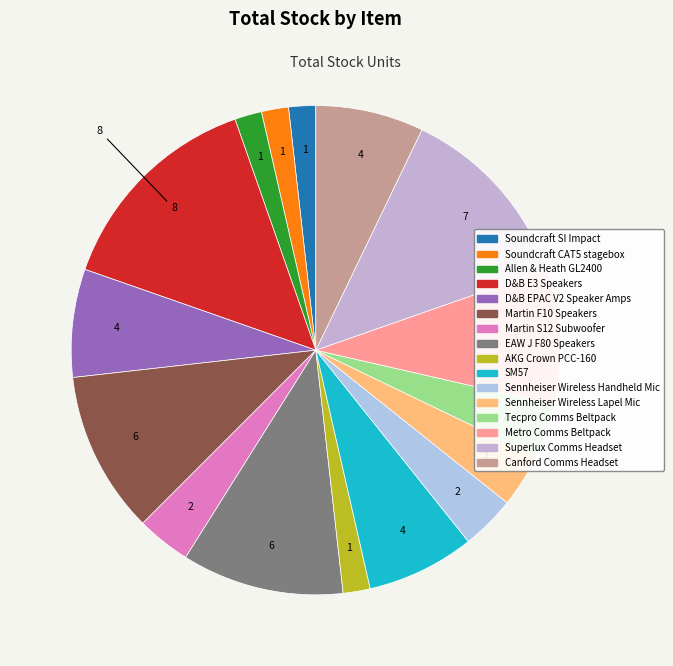

To the nearest percent, what is the difference between the largest and smallest slice percentages?

12%